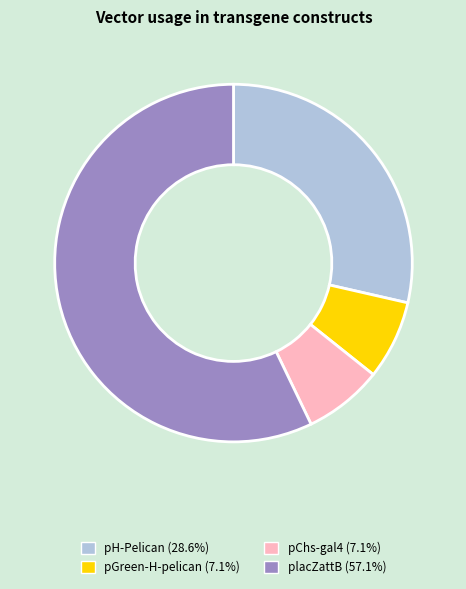

What is the ratio of the value at pChs-gal4 (7.1%) to the value at pGreen-H-pelican (7.1%)?

1.0